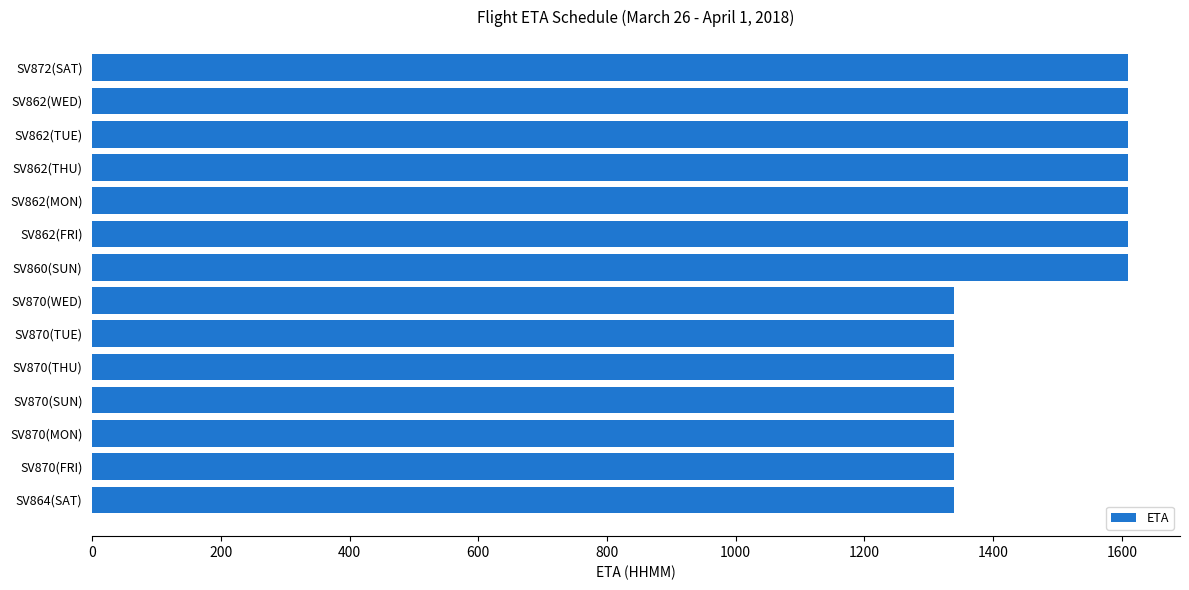

Approximately how many times larger is the value at SV870(WED) compared to SV862(THU)?

0.8